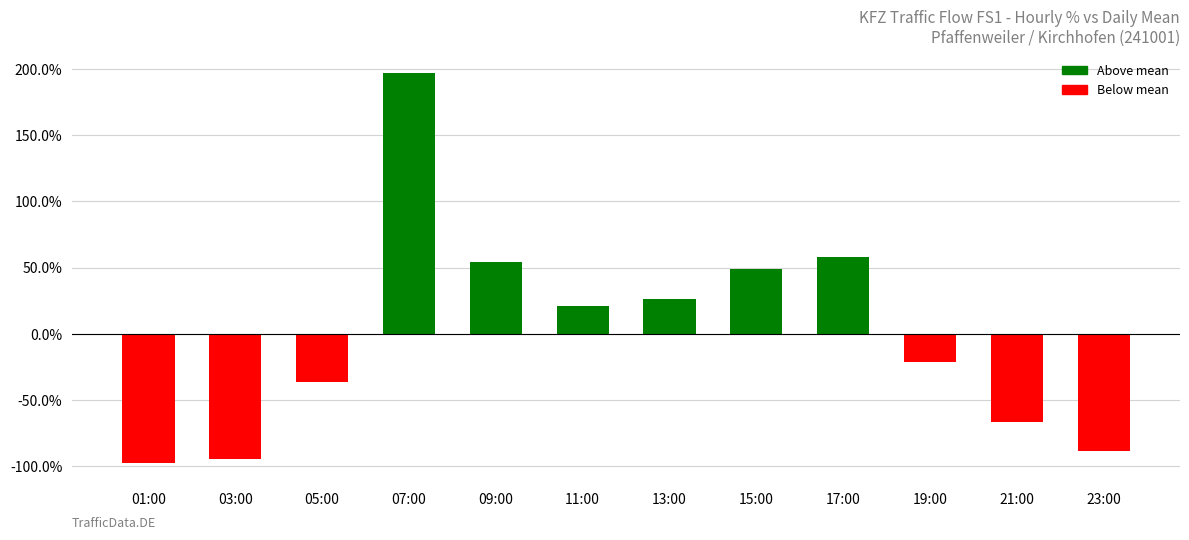

The chart shows a value of -143.5 at 23:00. True or false?

False